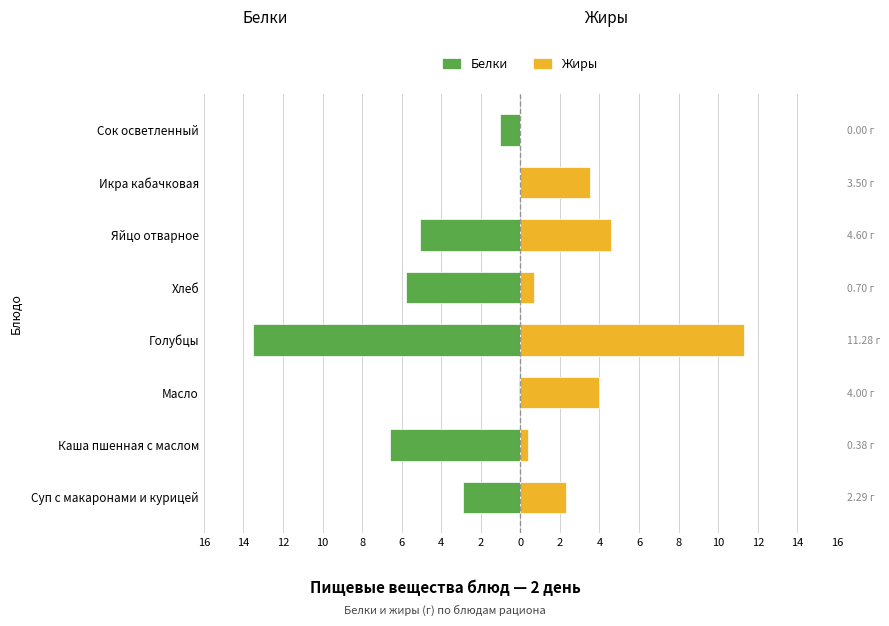

What is the approximate value of Белки at Хлеб?

-5.8